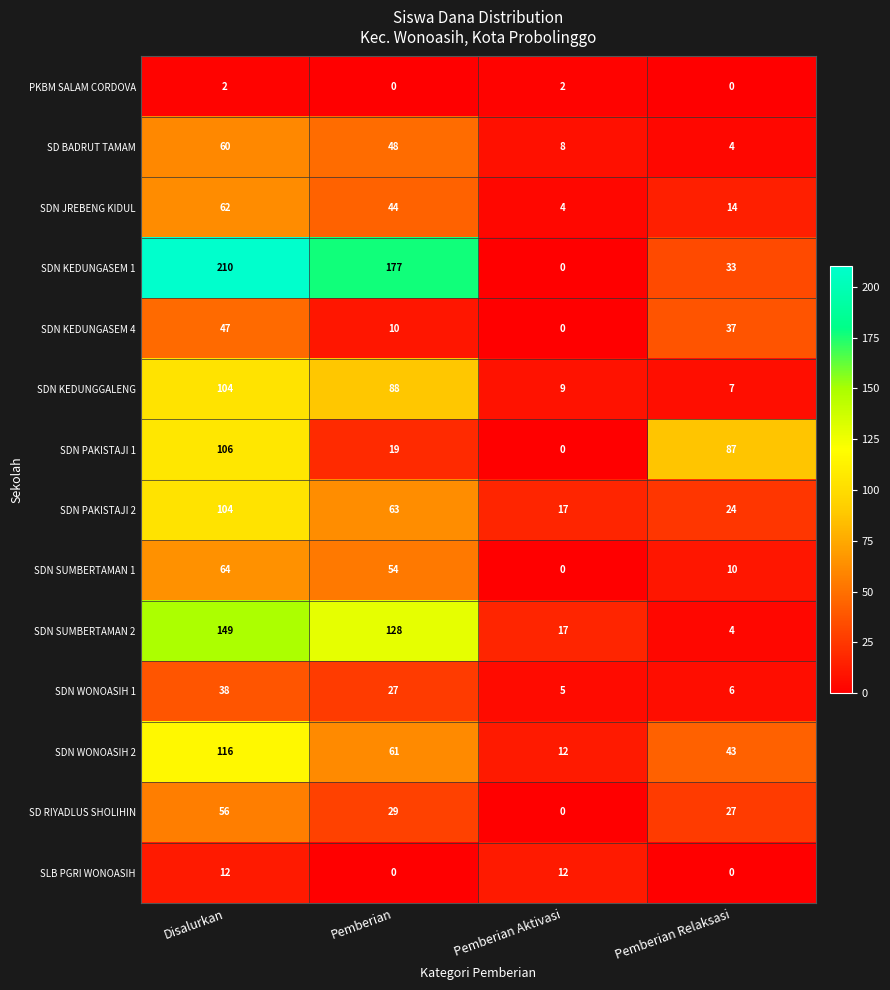

What is the difference between the second highest and minimum values in the SLB PGRI WONOASIH series?

12